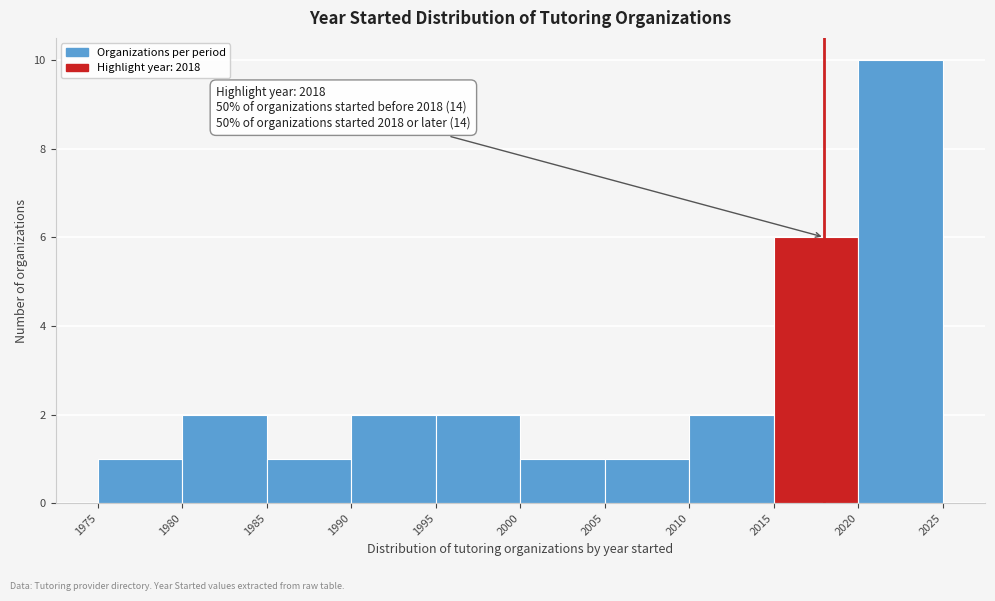

Over which range of the x-axis is the bar tallest?

2020 to 2025